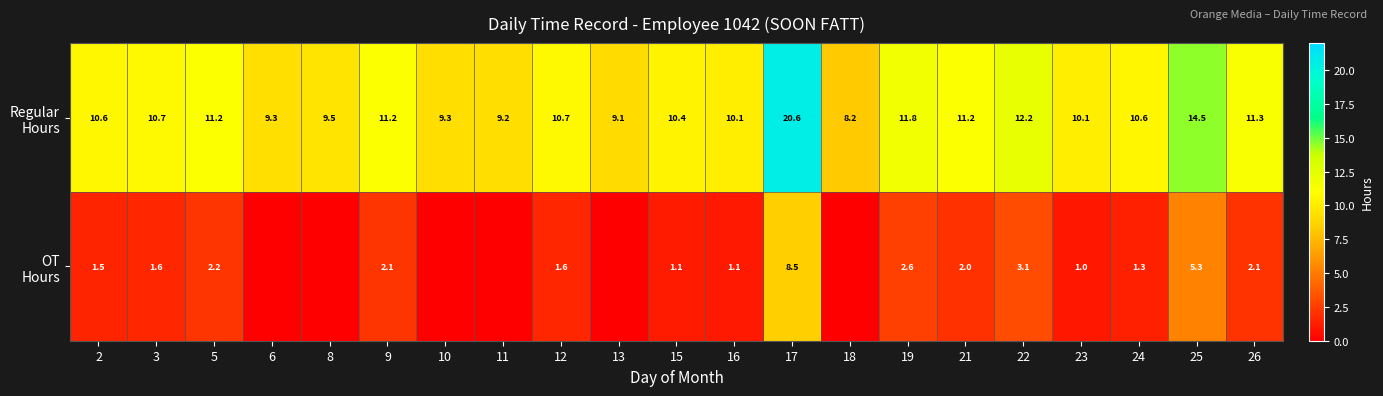

What is the total value across all series at 21?

13.2